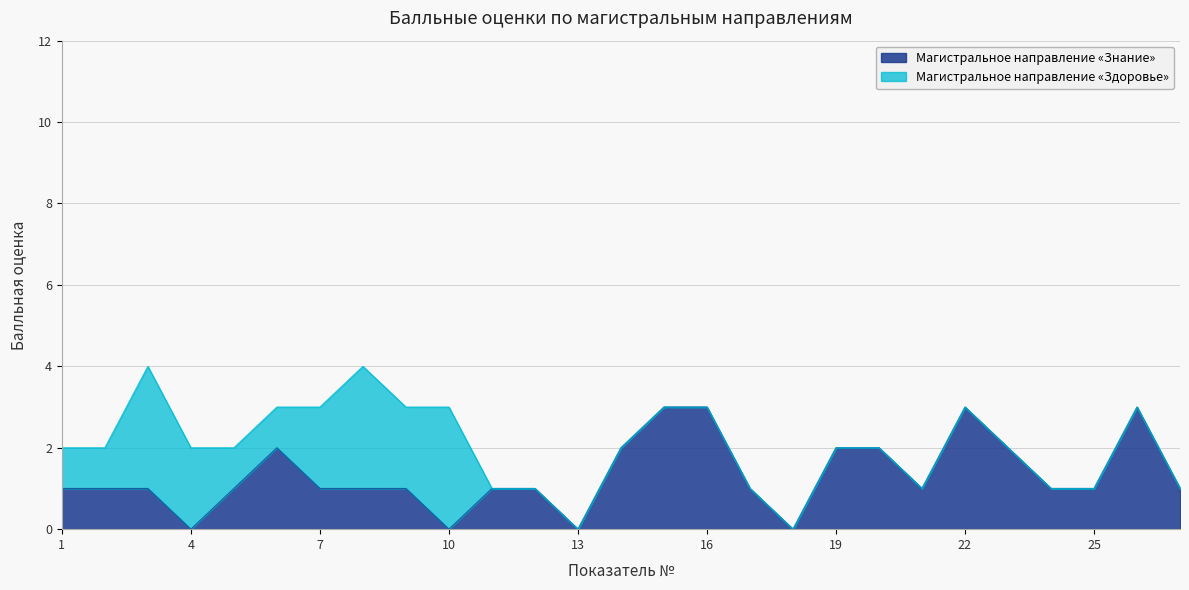

How many lines are shown in the chart?

2